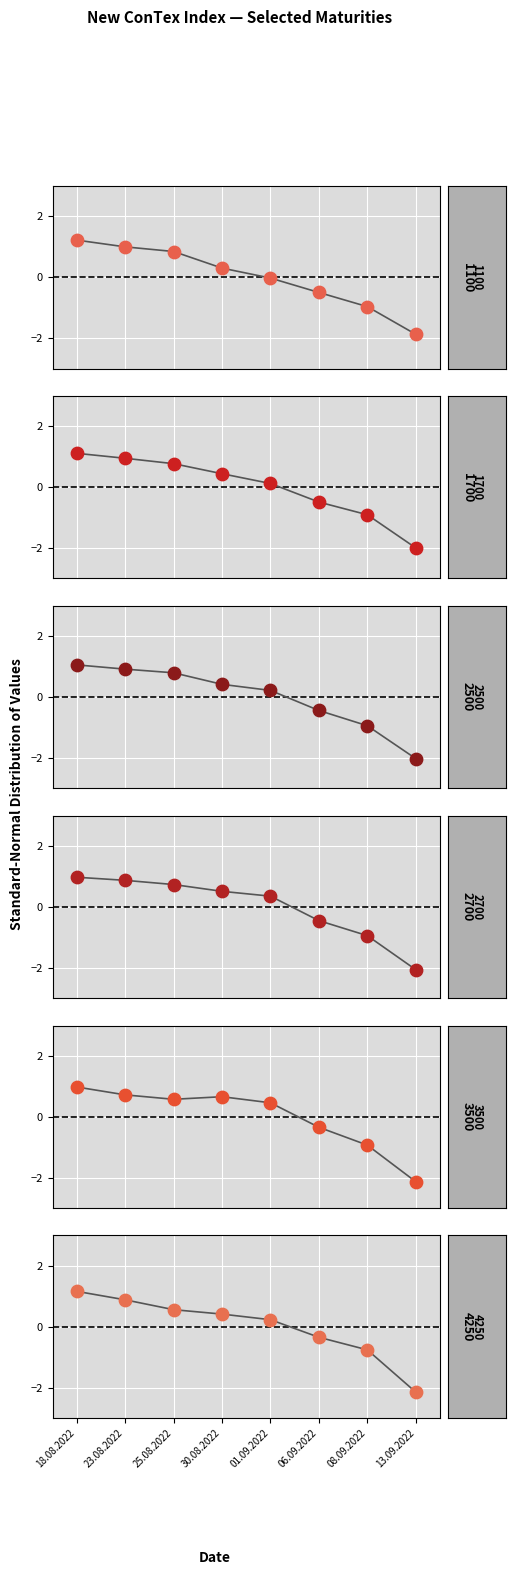

Which series has the largest Y range (max minus min)?

4250_markers